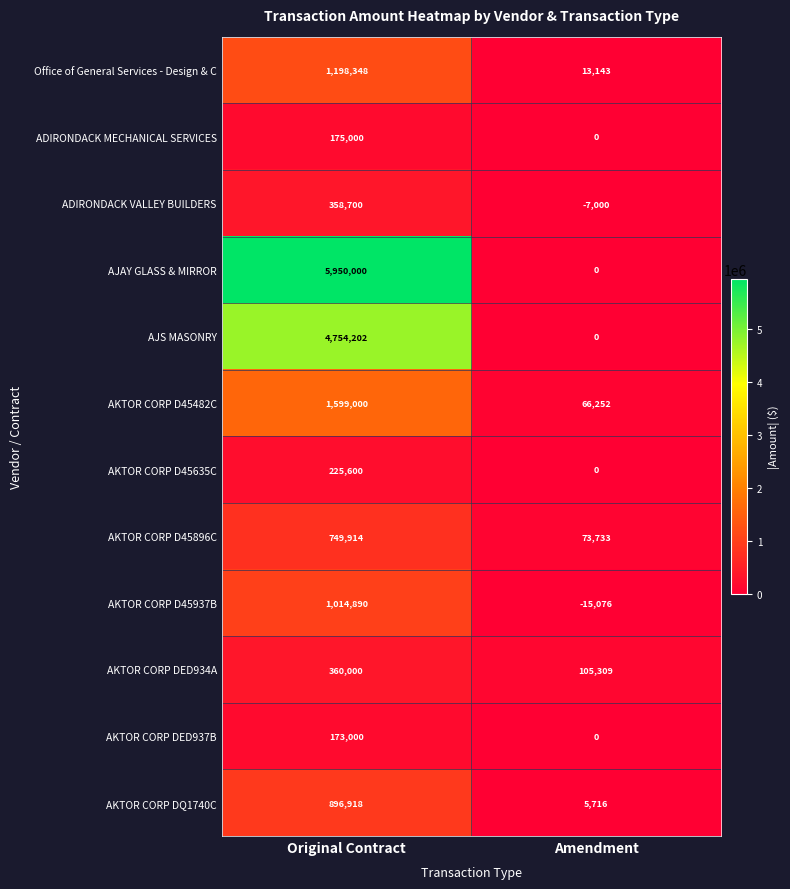

At which category is the sum across all series the highest?

Original Contract